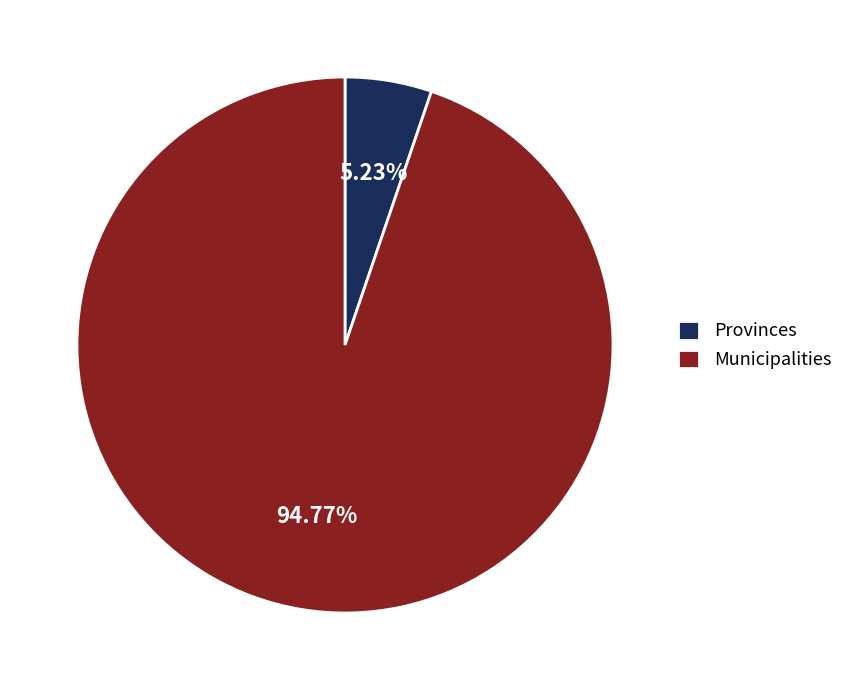

What is the largest slice in the pie chart?

Municipalities